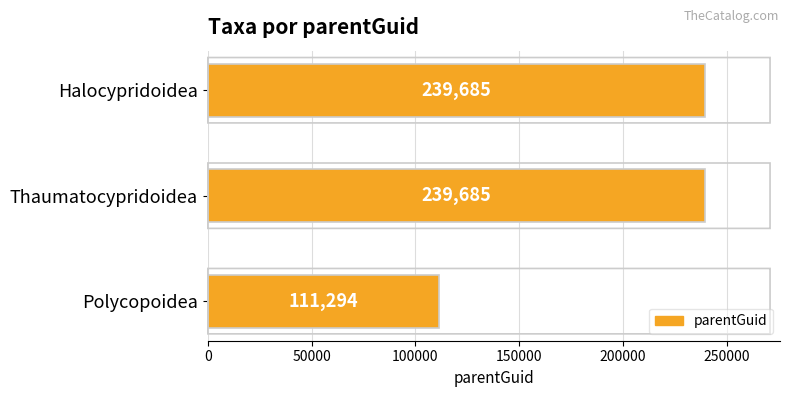

What is the change in value from Thaumatocypridoidea to Polycopoidea?

-128391